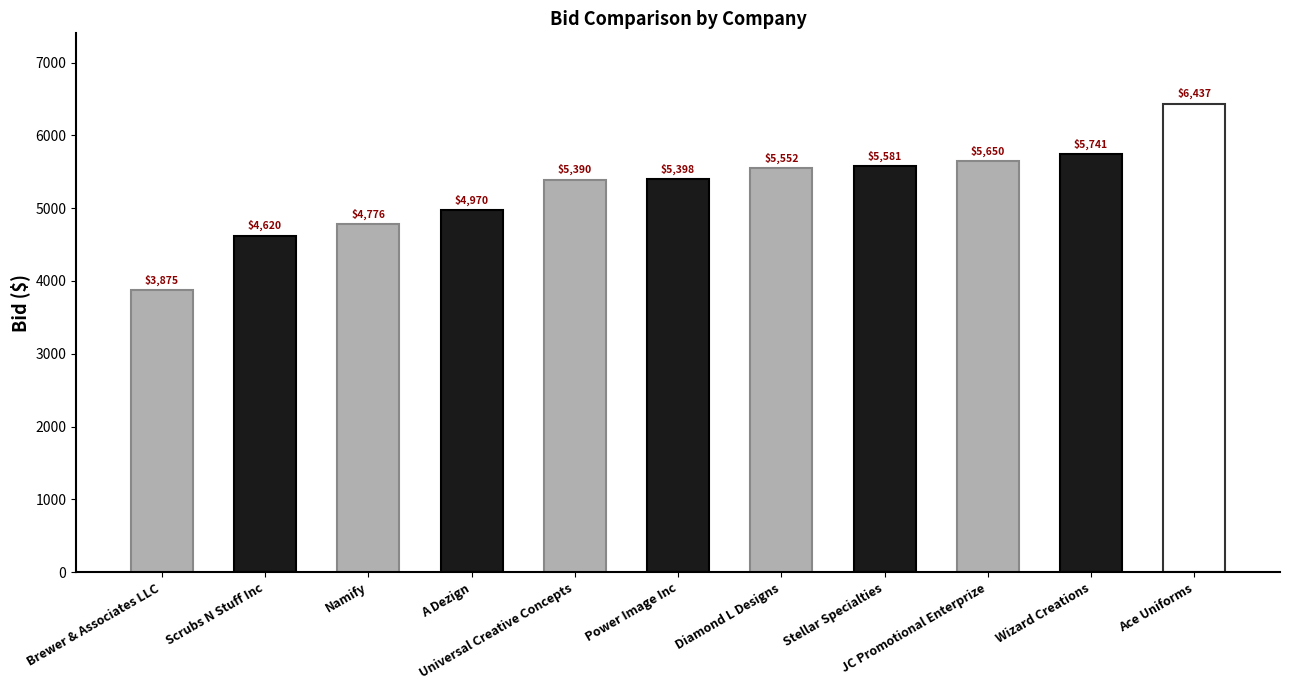

What is the difference between the values at Wizard Creations and Stellar Specialties?

159.9